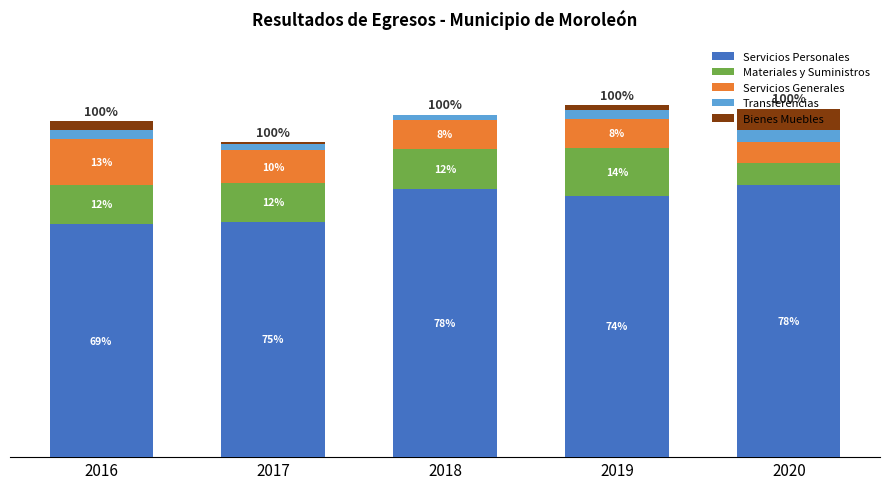

At which category is the sum across all series the highest?

2019